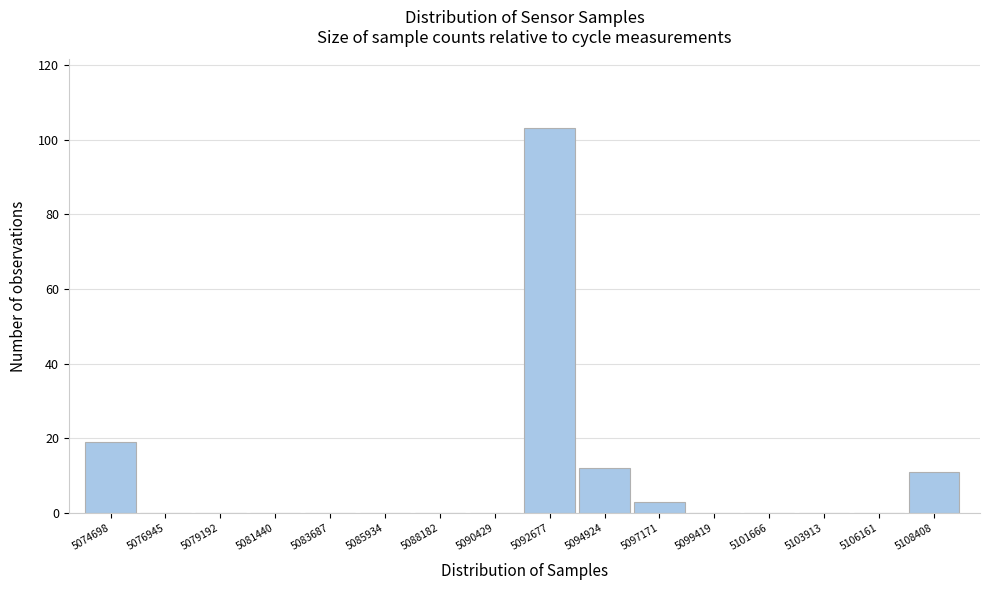

Reading right to left, extract all data points from this chart.

5108408=11	5106161=0	5103913=0	5101666=0	5099419=0	5097171=3	5094924=12	5092677=103	5090429=0	5088182=0	5085934=0	5083687=0	5081440=0	5079192=0	5076945=0	5074698=19